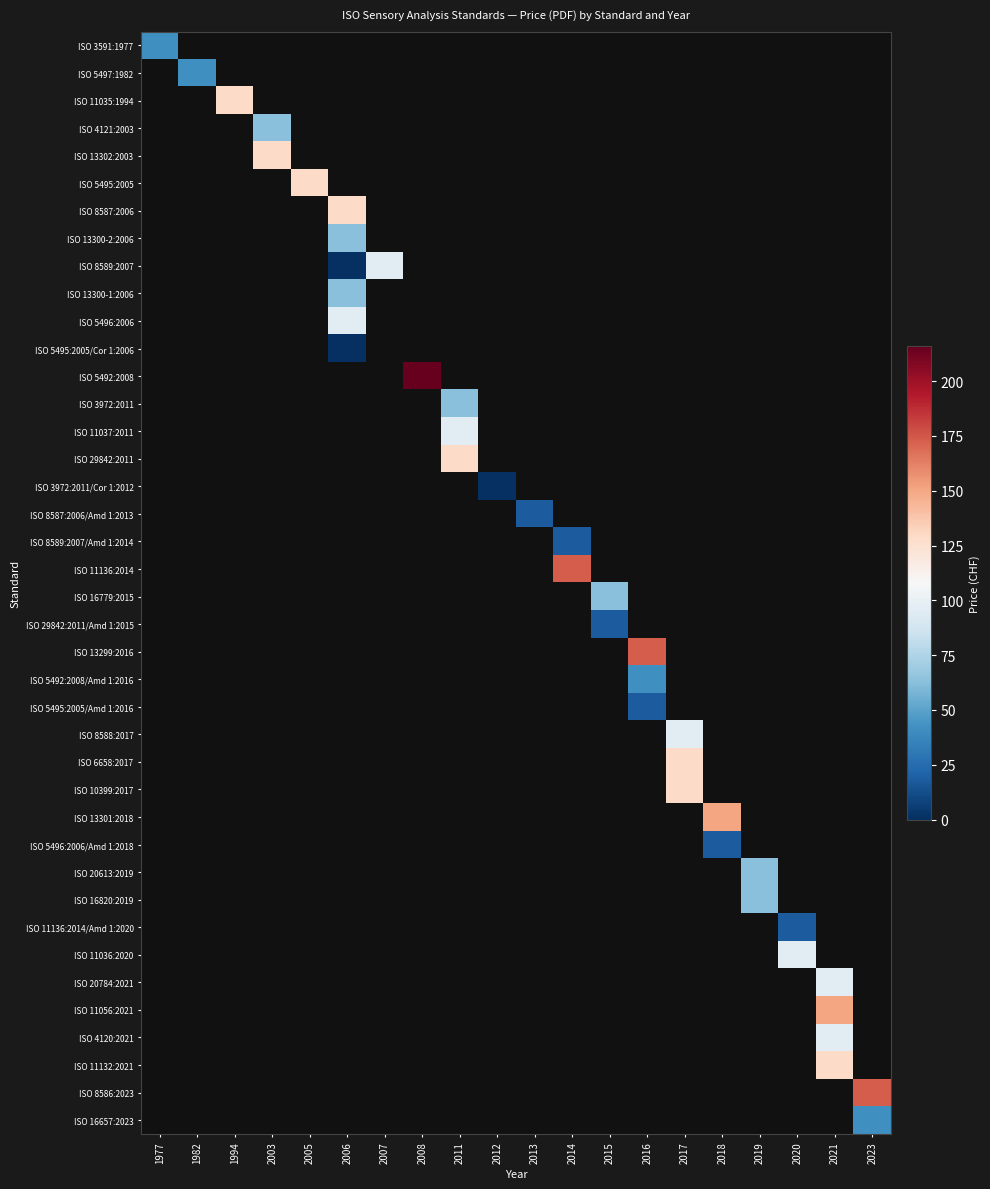

At how many categories does at least one series exceed 105?

12